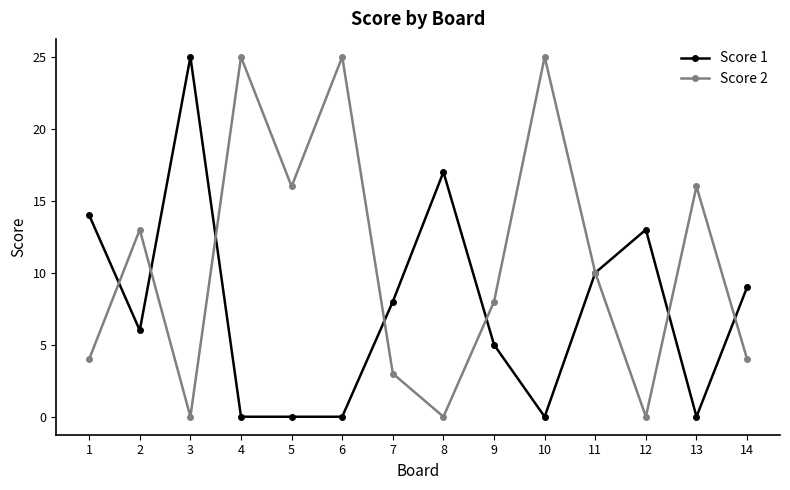

How many interior local peaks does the Score 2 series have?

5